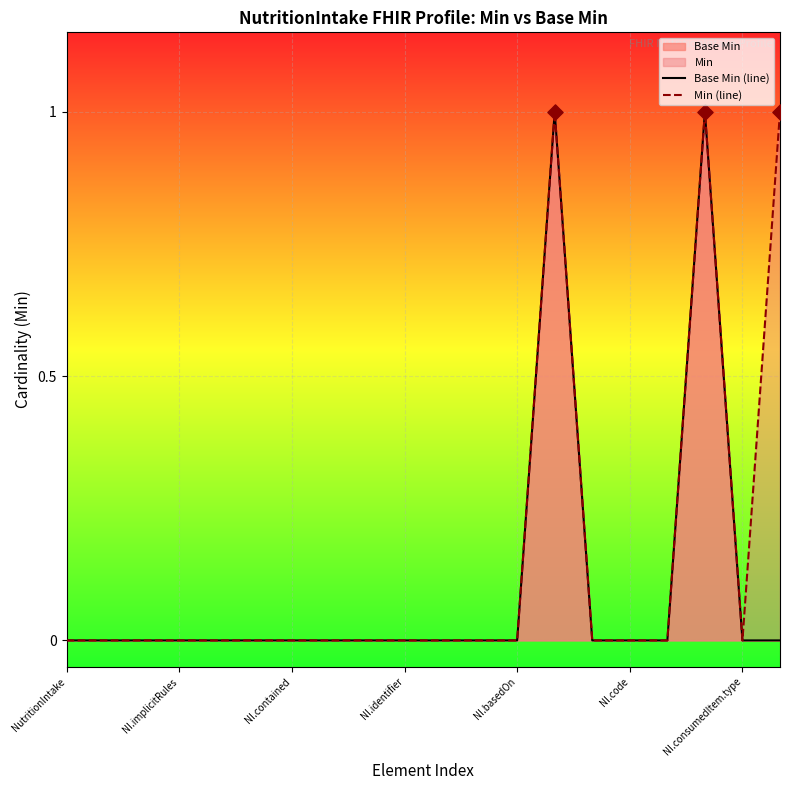

Which series reaches the minimum Y coordinate?

Base Min (line)